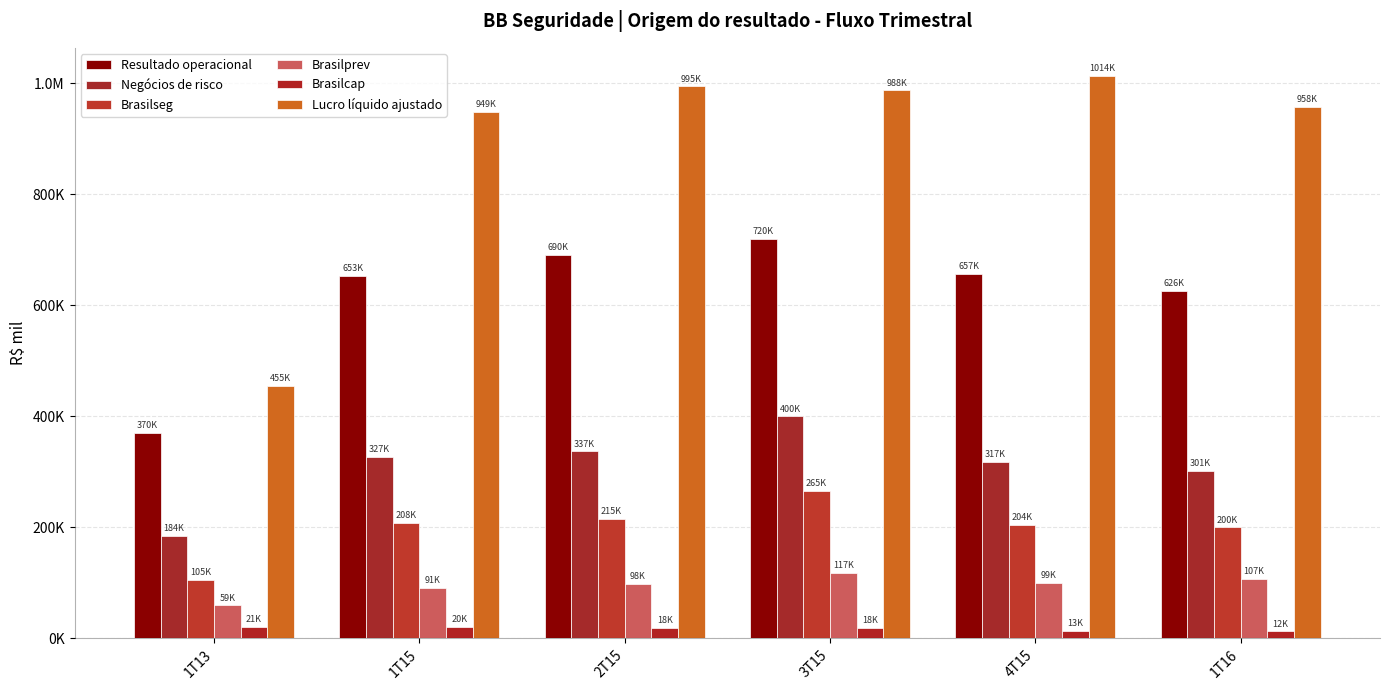

At which category is the sum across all series the highest?

3T15